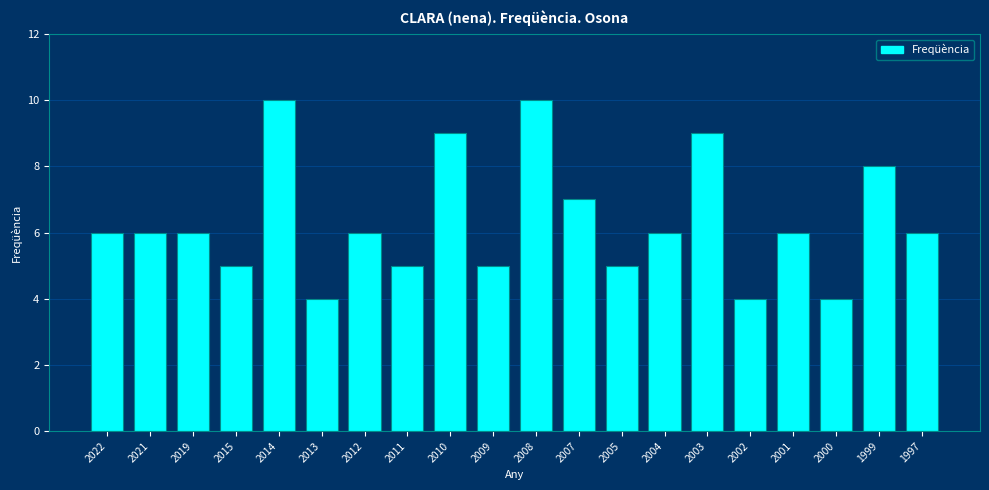

Reading right to left, what are all the values shown in this chart?

6	8	4	6	4	9	6	5	7	10	5	9	5	6	4	10	5	6	6	6